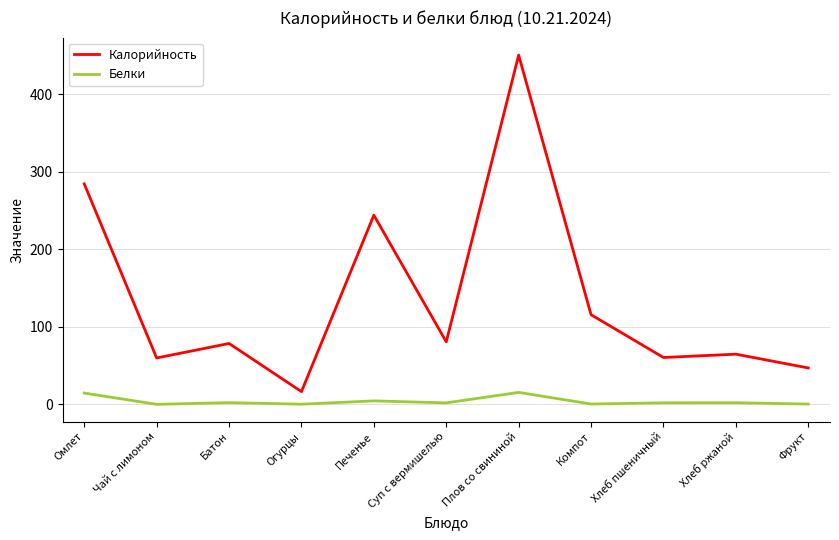

Which series changed the most between Плов со свининой and Хлеб ржаной?

Калорийность